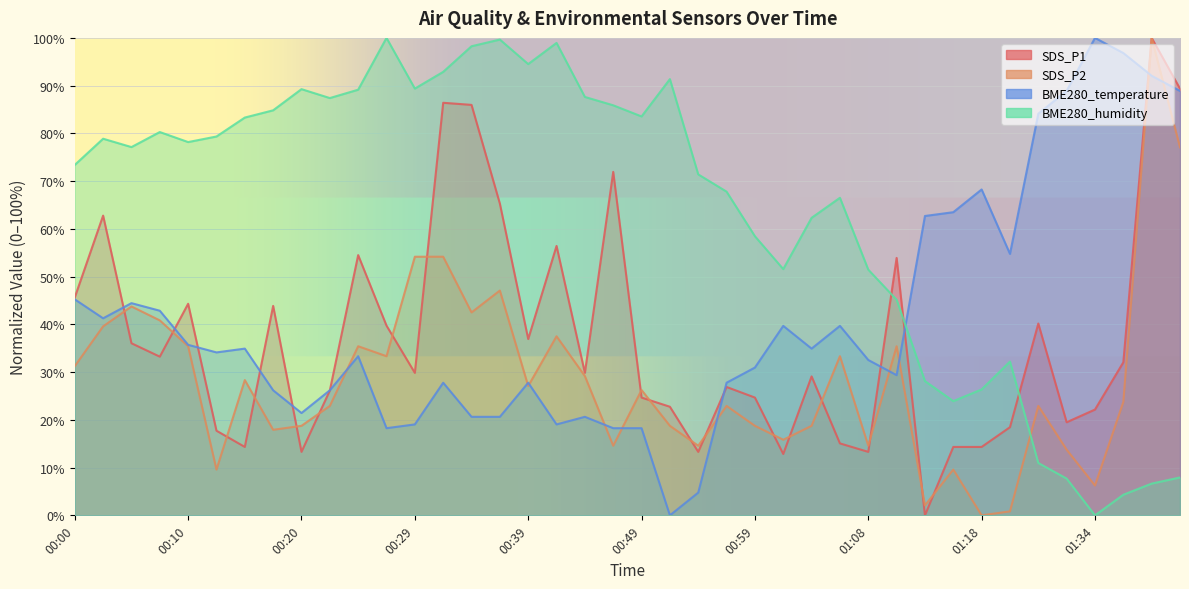

Reading left to right, list all the values displayed in this chart.

SDS_P1: 00:00=45.6	00:03=62.8	00:05=36.0	00:07=33.2	00:10=44.3	00:12=17.7	00:15=14.3	00:17=43.9	00:20=13.3	00:22=26.1	00:25=54.5	00:27=39.7	00:29=29.8	00:32=86.4	00:34=86.0	00:37=65.3	00:39=36.9	00:42=56.4	00:44=29.8	00:46=71.9	00:49=24.7	00:51=22.7	00:54=13.3	00:56=26.9	00:59=24.7	01:01=12.9	01:03=29.1	01:06=15.1	01:08=13.3	01:11=53.9	01:13=0.0	01:16=14.3	01:18=14.3	01:21=18.5	01:29=40.2	01:31=19.5	01:34=22.2	01:36=32.1	01:39=100.0	01:41=89.4
SDS_P2: 00:00=31.2	00:03=39.6	00:05=43.7	00:07=40.8	00:10=35.4	00:12=9.6	00:15=28.3	00:17=17.9	00:20=18.7	00:22=22.9	00:25=35.4	00:27=33.3	00:29=54.2	00:32=54.2	00:34=42.5	00:37=47.1	00:39=27.1	00:42=37.5	00:44=29.2	00:46=14.6	00:49=26.2	00:51=18.7	00:54=14.6	00:56=22.9	00:59=18.7	01:01=15.8	01:03=18.7	01:06=33.3	01:08=14.6	01:11=35.4	01:13=2.1	01:16=9.6	01:18=0.0	01:21=0.8	01:29=22.9	01:31=13.7	01:34=6.2	01:36=23.7	01:39=100.0	01:41=77.1
BME280_temperature: 00:00=45.2	00:03=41.3	00:05=44.4	00:07=42.9	00:10=35.7	00:12=34.1	00:15=34.9	00:17=26.2	00:20=21.4	00:22=26.2	00:25=33.3	00:27=18.3	00:29=19.0	00:32=27.8	00:34=20.6	00:37=20.6	00:39=27.8	00:42=19.0	00:44=20.6	00:46=18.3	00:49=18.3	00:51=0.0	00:54=4.8	00:56=27.8	00:59=31.0	01:01=39.7	01:03=34.9	01:06=39.7	01:08=32.5	01:11=29.4	01:13=62.7	01:16=63.5	01:18=68.3	01:21=54.8	01:29=84.1	01:31=88.9	01:34=100.0	01:36=96.8	01:39=92.1	01:41=88.9
BME280_humidity: 00:00=73.4	00:03=78.9	00:05=77.1	00:07=80.3	00:10=78.2	00:12=79.3	00:15=83.3	00:17=84.8	00:20=89.3	00:22=87.4	00:25=89.1	00:27=100.0	00:29=89.4	00:32=92.9	00:34=98.2	00:37=99.6	00:39=94.5	00:42=98.9	00:44=87.6	00:46=85.9	00:49=83.5	00:51=91.4	00:54=71.4	00:56=67.8	00:59=58.5	01:01=51.6	01:03=62.3	01:06=66.5	01:08=51.5	01:11=45.2	01:13=28.1	01:16=23.9	01:18=26.4	01:21=32.2	01:29=11.0	01:31=7.7	01:34=0.0	01:36=4.3	01:39=6.7	01:41=7.9